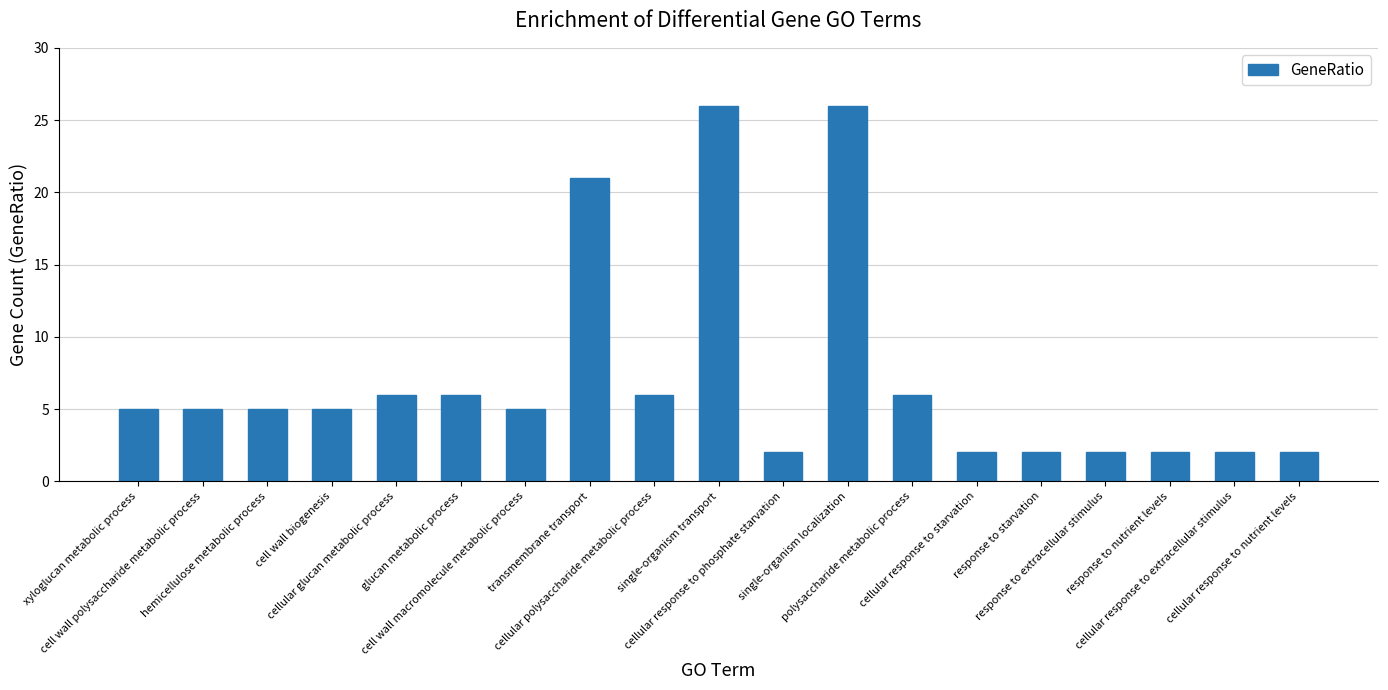

What is the minimum value shown in the chart?

2